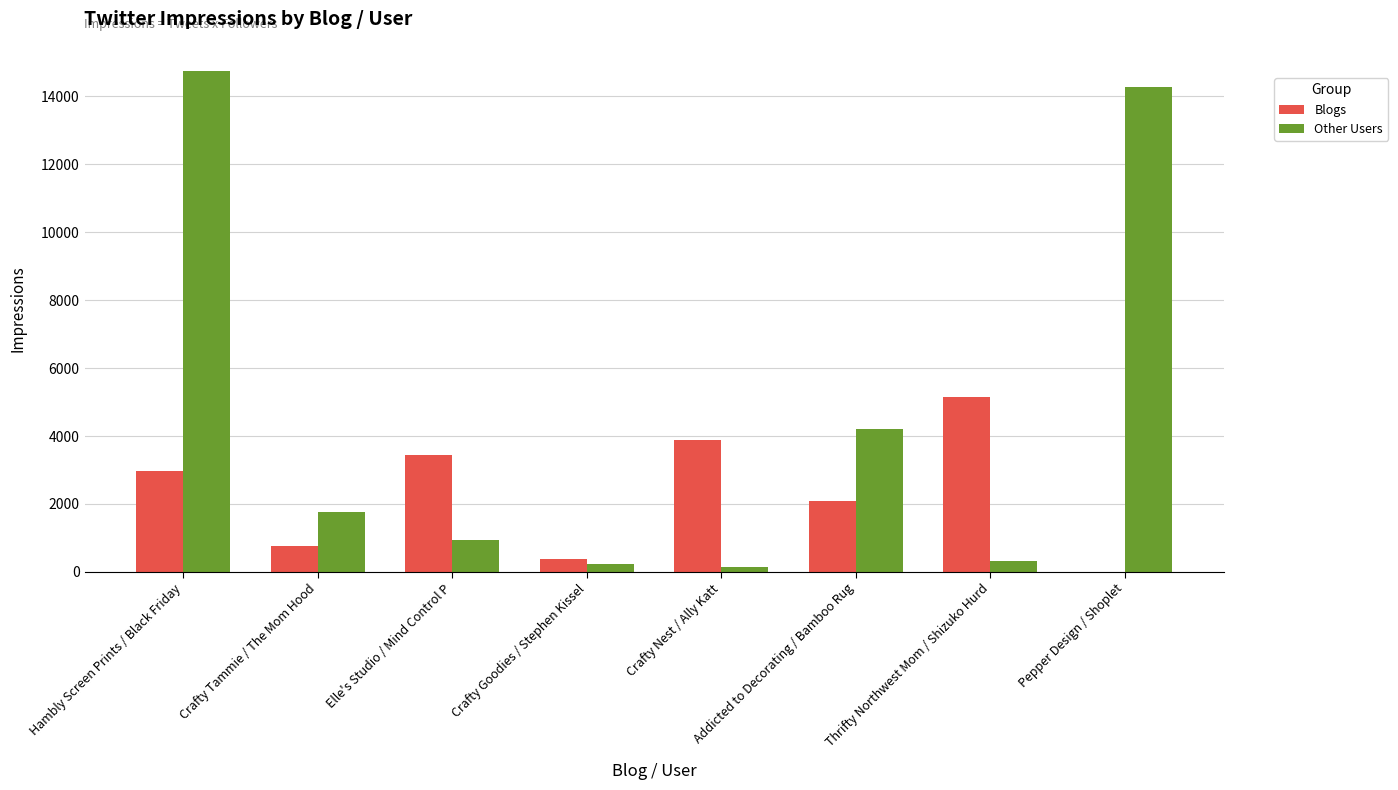

Reading left to right, list all the values displayed in this chart.

Blogs: Hambly Screen Prints / Black Friday=2971	Crafty Tammie / The Mom Hood=750	Elle's Studio / Mind Control P=3441	Crafty Goodies / Stephen Kissel=374	Crafty Nest / Ally Katt=3894	Addicted to Decorating / Bamboo Rug=2076	Thrifty Northwest Mom / Shizuko Hurd=5138	Pepper Design / Shoplet=0
Other Users: Hambly Screen Prints / Black Friday=14754	Crafty Tammie / The Mom Hood=1750	Elle's Studio / Mind Control P=932	Crafty Goodies / Stephen Kissel=218	Crafty Nest / Ally Katt=152	Addicted to Decorating / Bamboo Rug=4220	Thrifty Northwest Mom / Shizuko Hurd=306	Pepper Design / Shoplet=14265